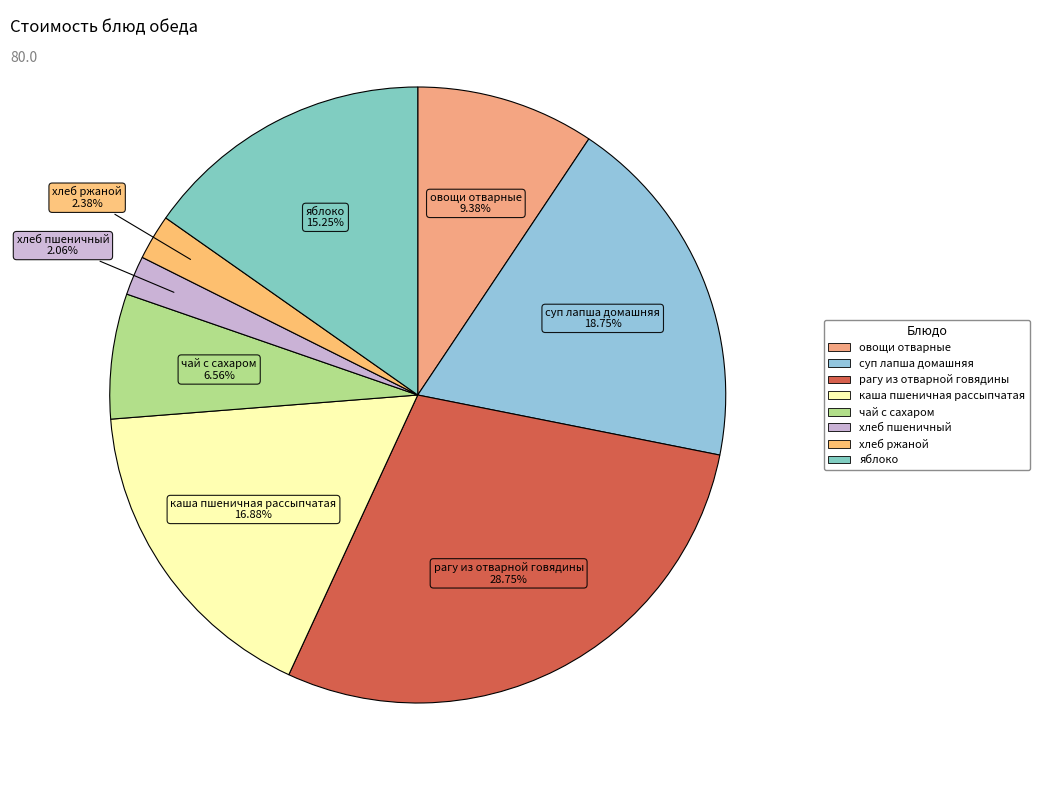

Is the sum of овощи отварные and рагу из отварной говядины greater than half?

No